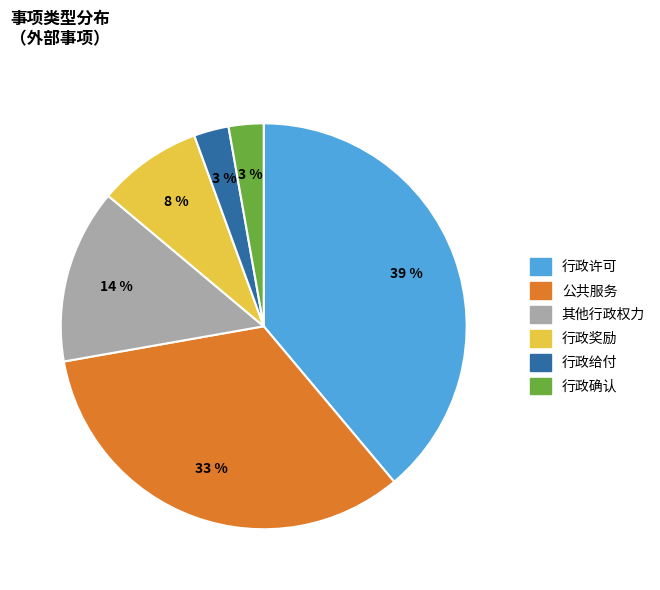

Which has a higher value, 公共服务 or 行政许可?

行政许可